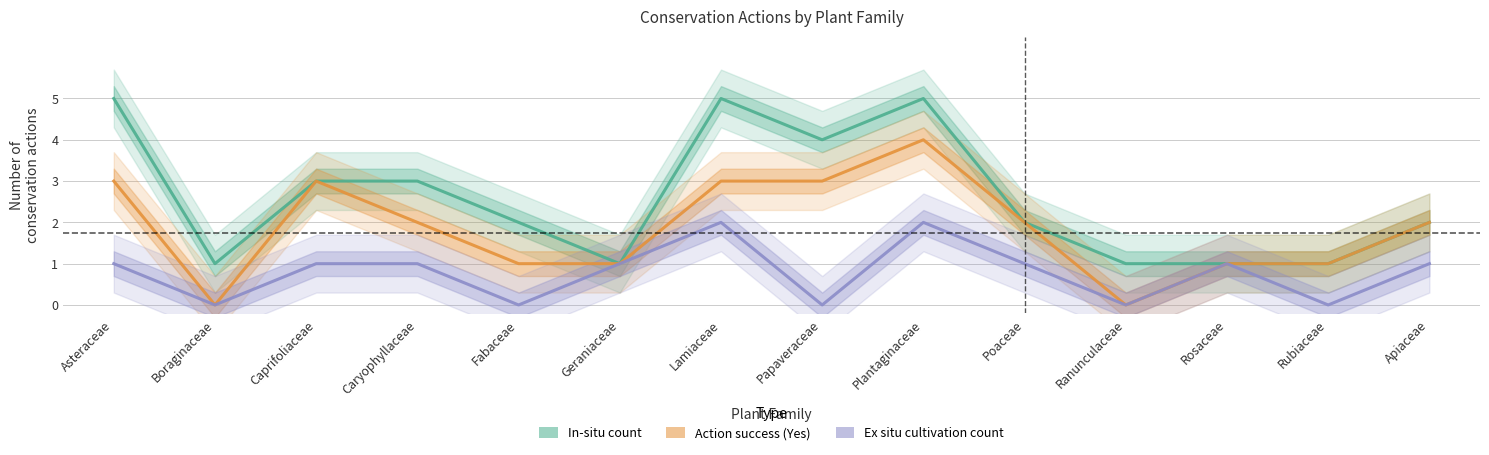

List the series in order of their peak value, lowest first.

Ex situ cultivation count, Action success (Yes), In-situ count